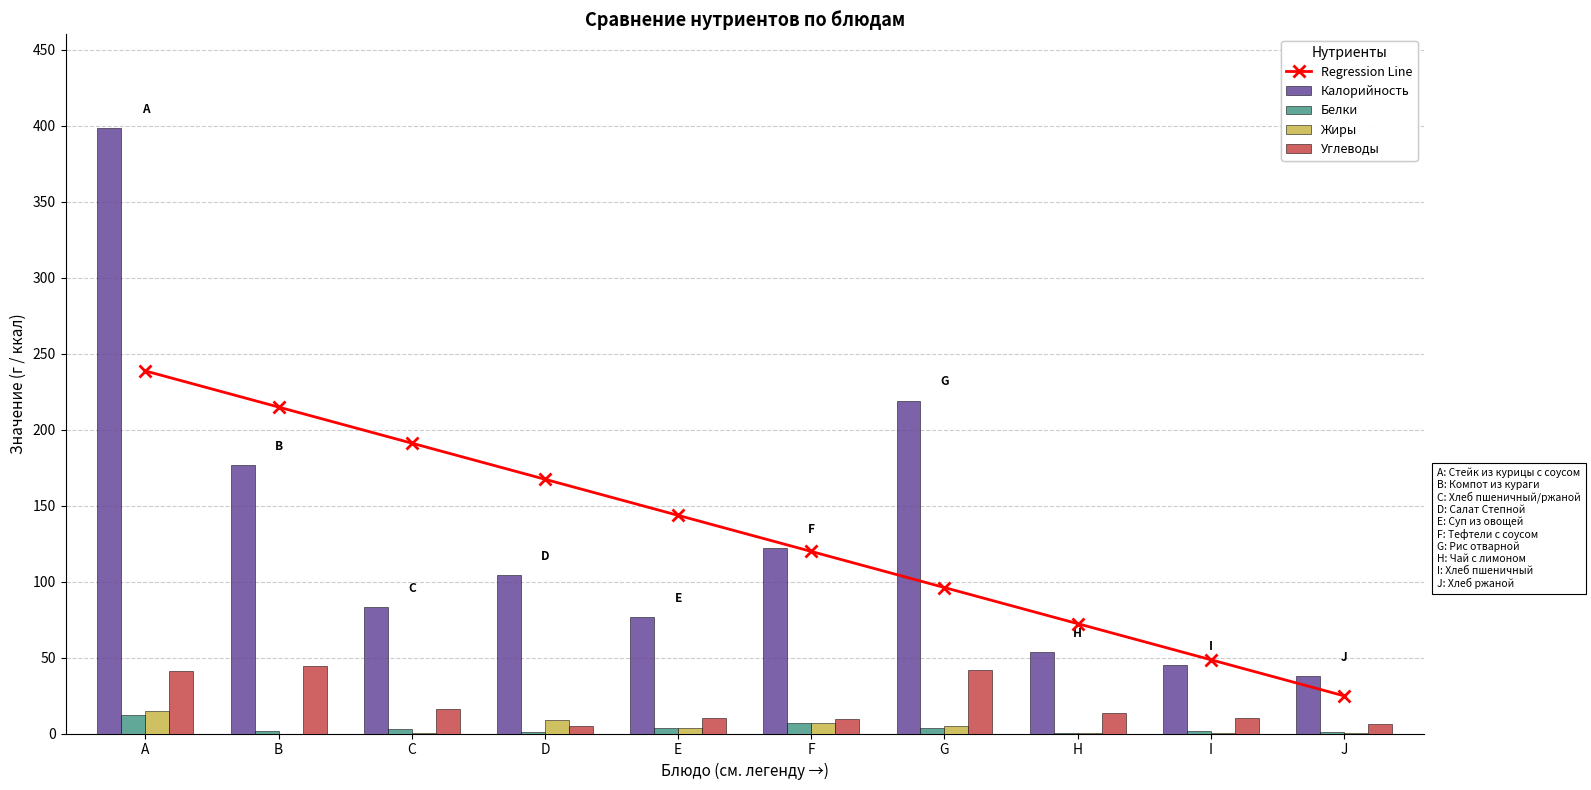

True or false: Regression Line has a value of 157.1 at F.

False